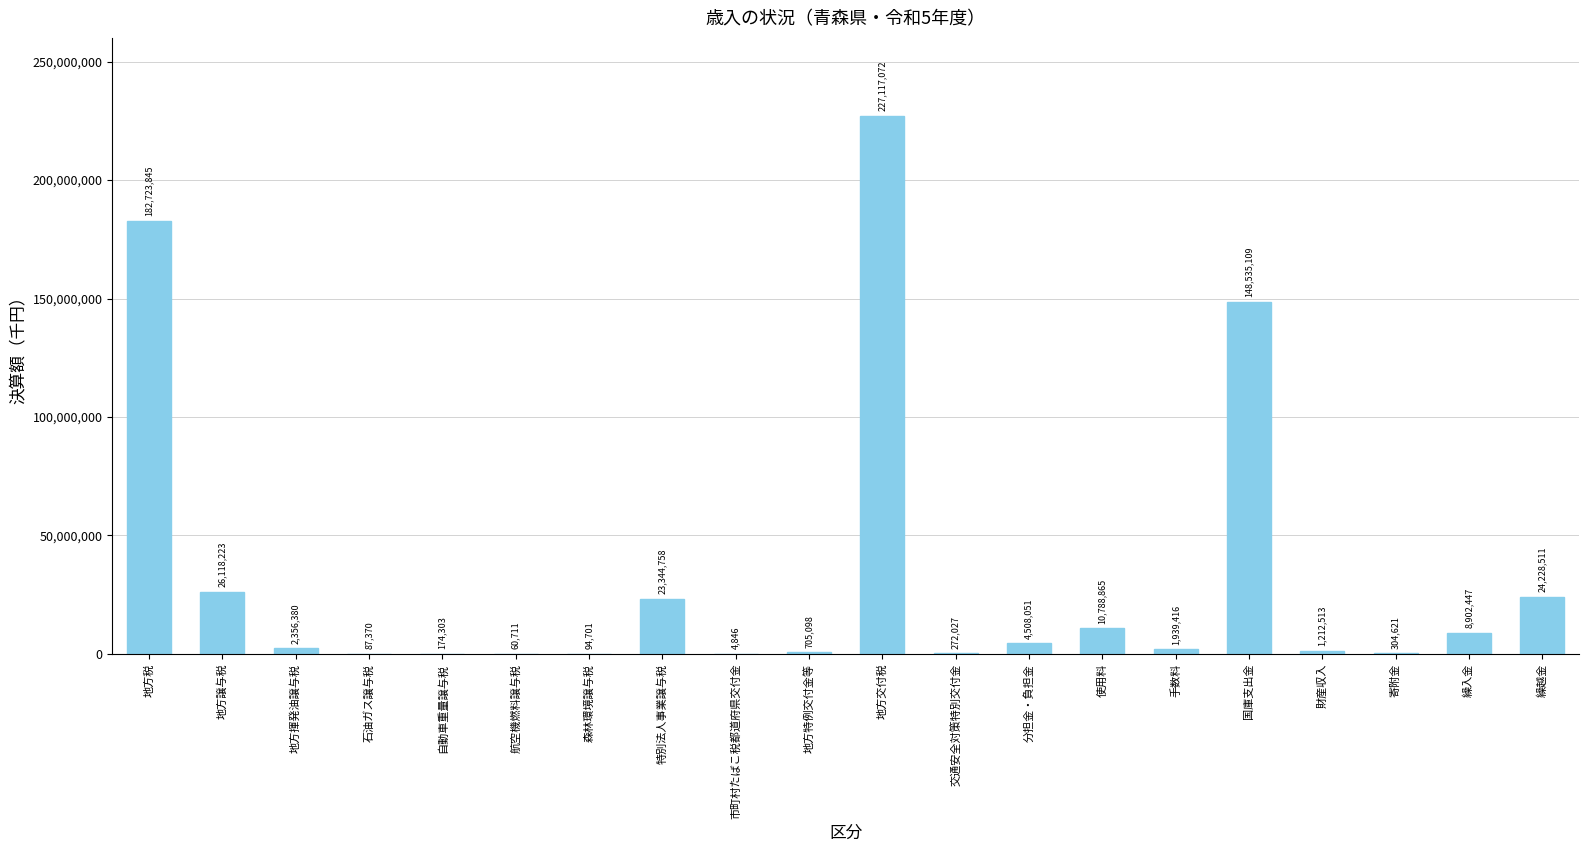

Is it true that the value at 地方交付税 is 368457180?

False